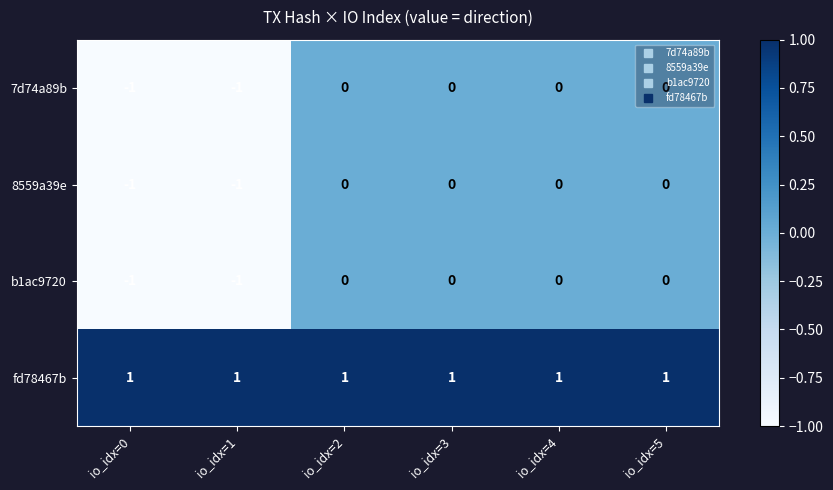

How many distinct data groups are displayed?

4